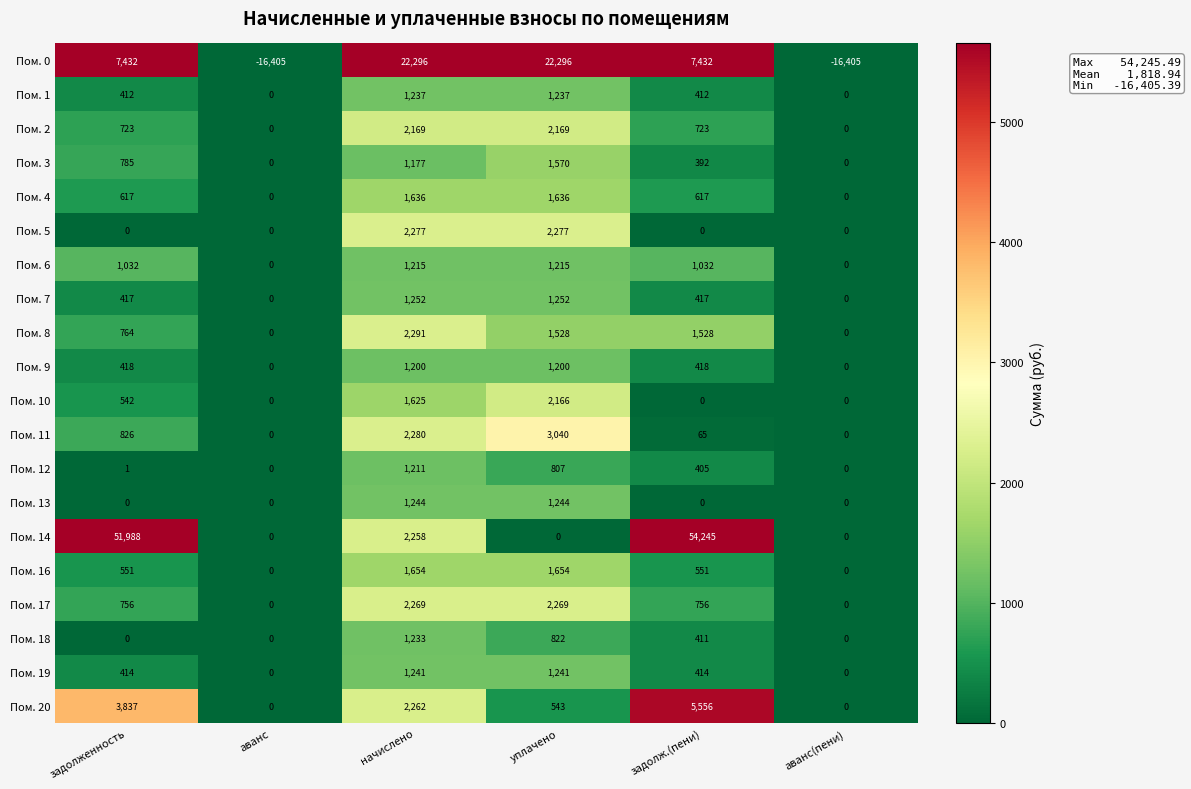

Which series changed the most between задолженность and аванс(пени)?

Пом. 14